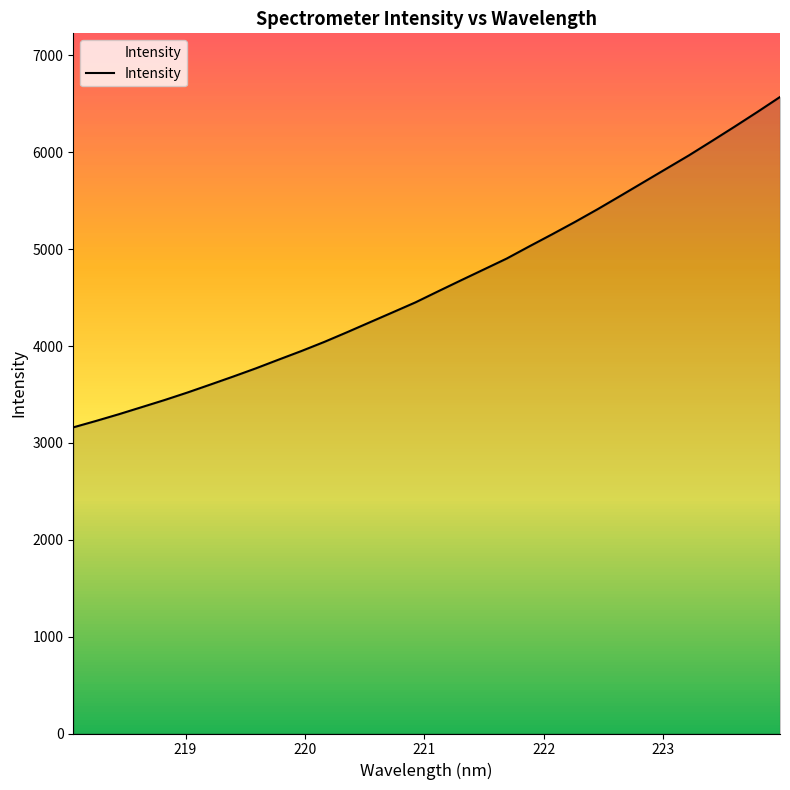

What is the maximum value shown in the chart?

6571.5